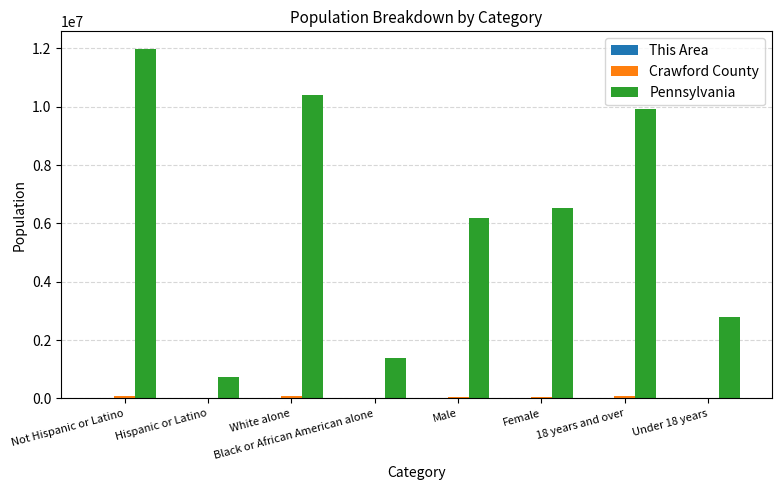

At which category is the sum across all series the highest?

Not Hispanic or Latino